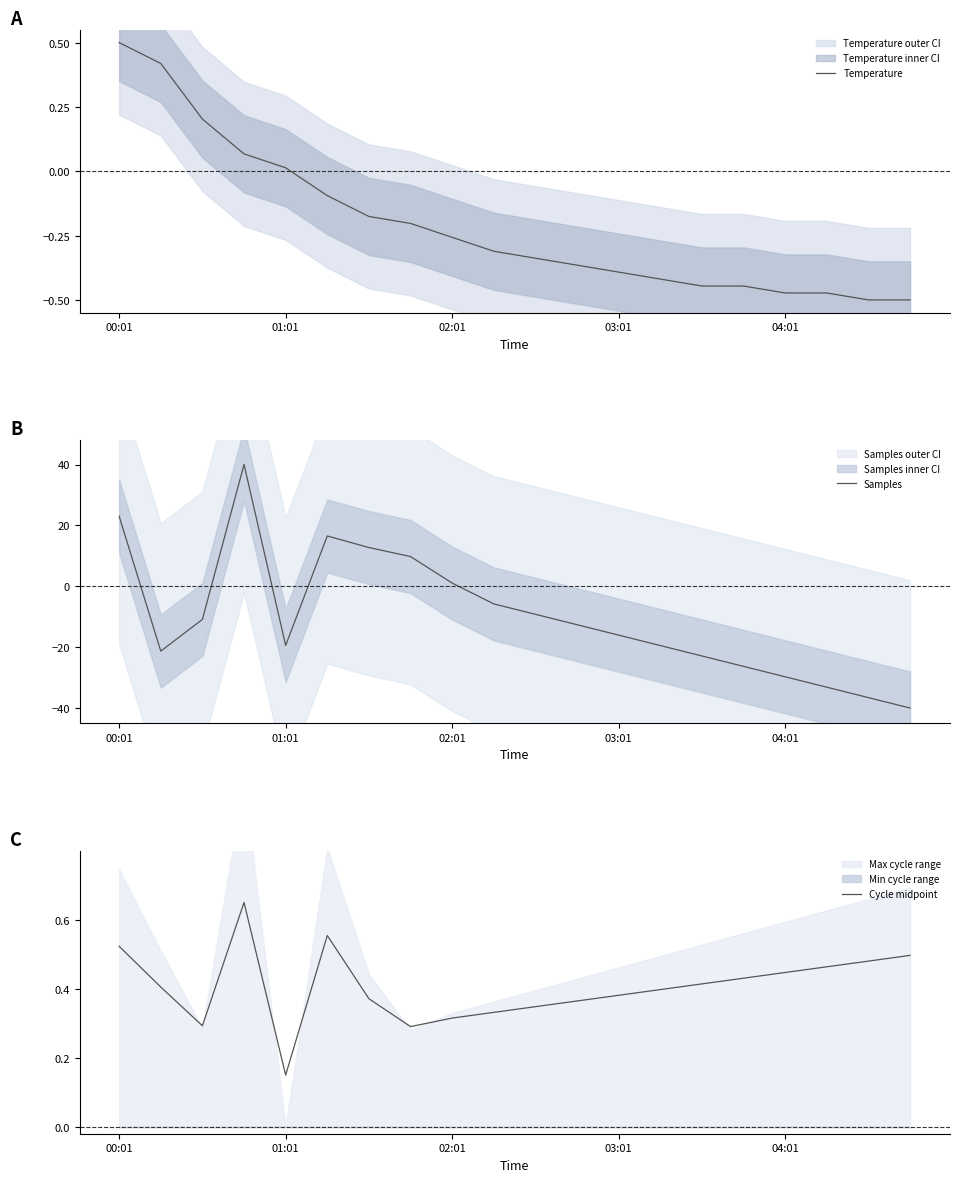

True or false: Temperature has more than 0 interior local peaks.

False